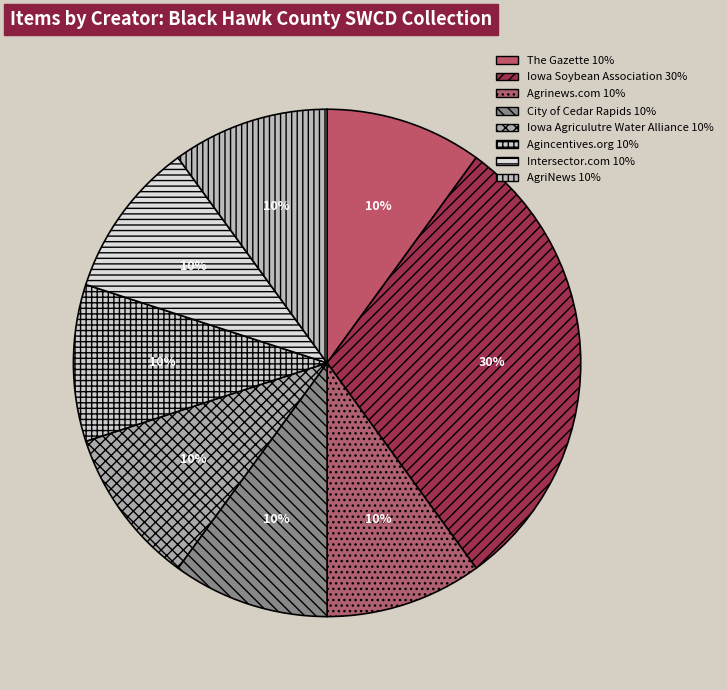

To the nearest percent, what percentage of the pie is Agincentives.org?

10%